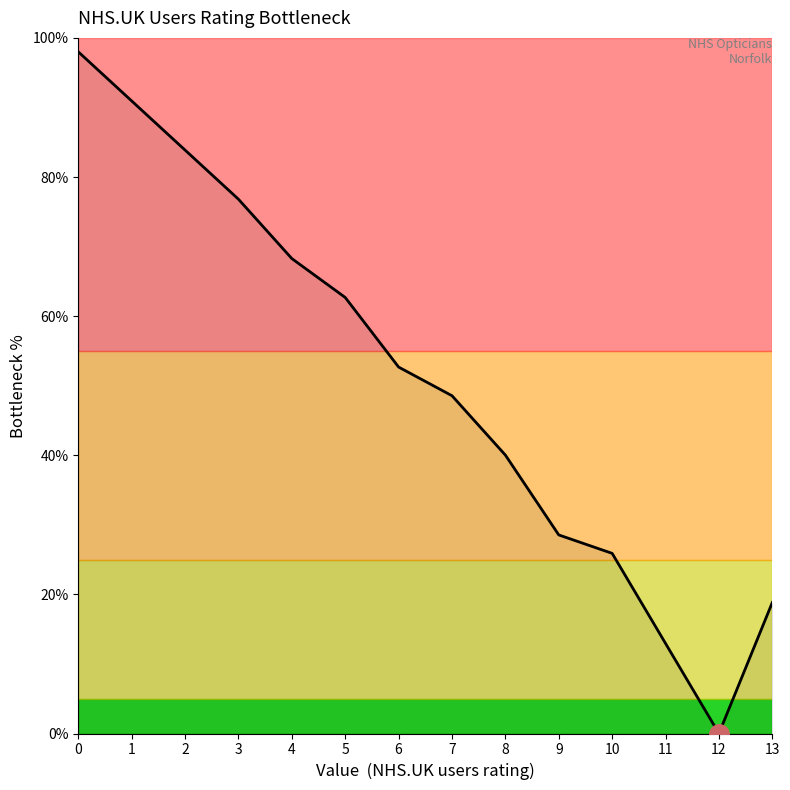

List the labels in order of value, smallest first.

12, 11, 13, 10, 9, 8, 7, 6, 5, 4, 3, 2, 1, 0